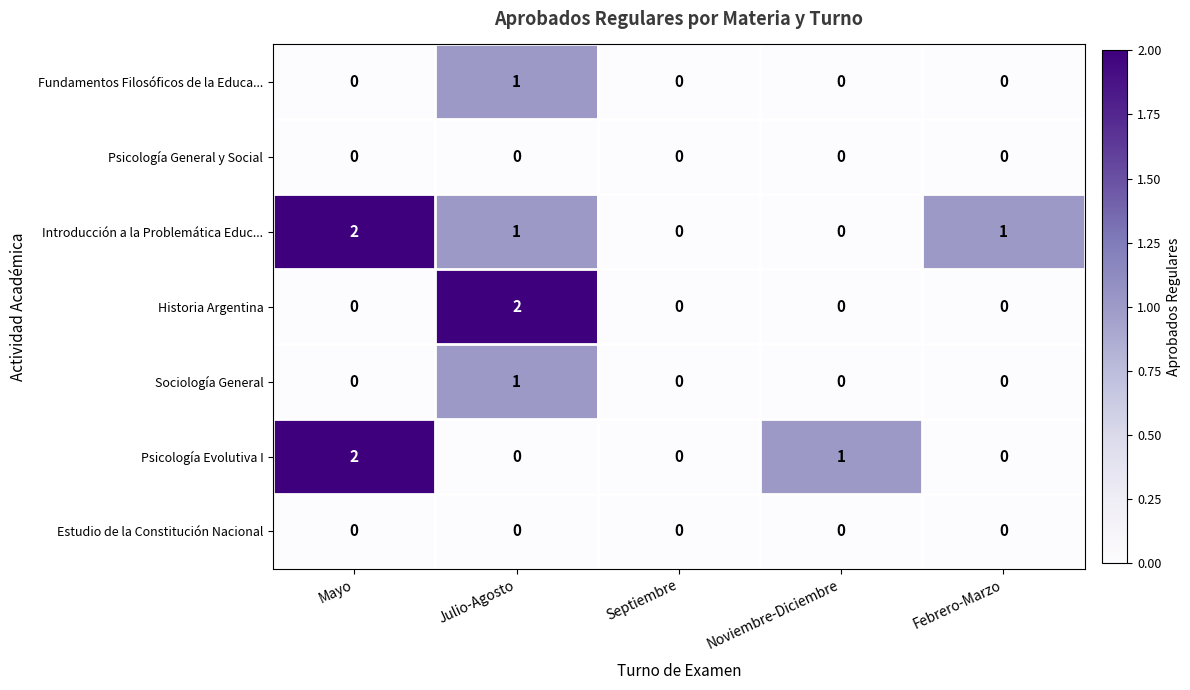

Is the value of Psicología Evolutiva I at Febrero-Marzo greater than the value of Introducción a la Problemática Educ... at Julio-Agosto?

No